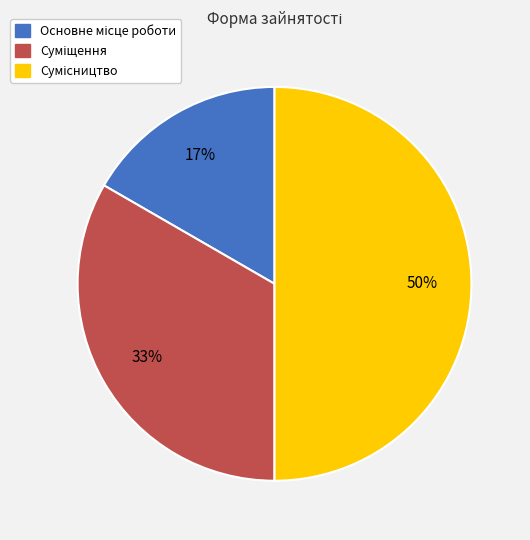

To the nearest percent, what is the average slice percentage?

33%